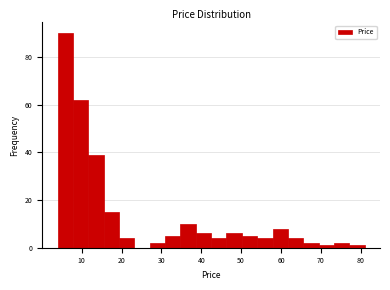

Read against the x-axis, roughly where is the centre of the tallest bar?

6